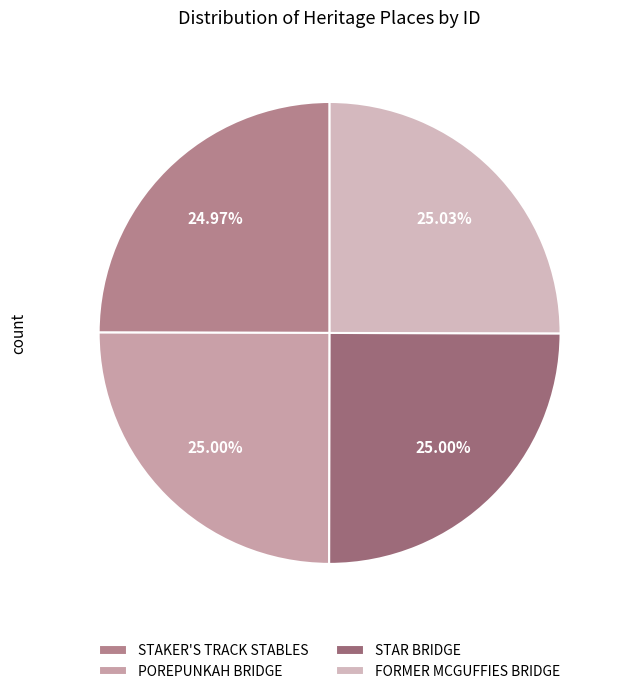

How many segments does this pie chart have?

4